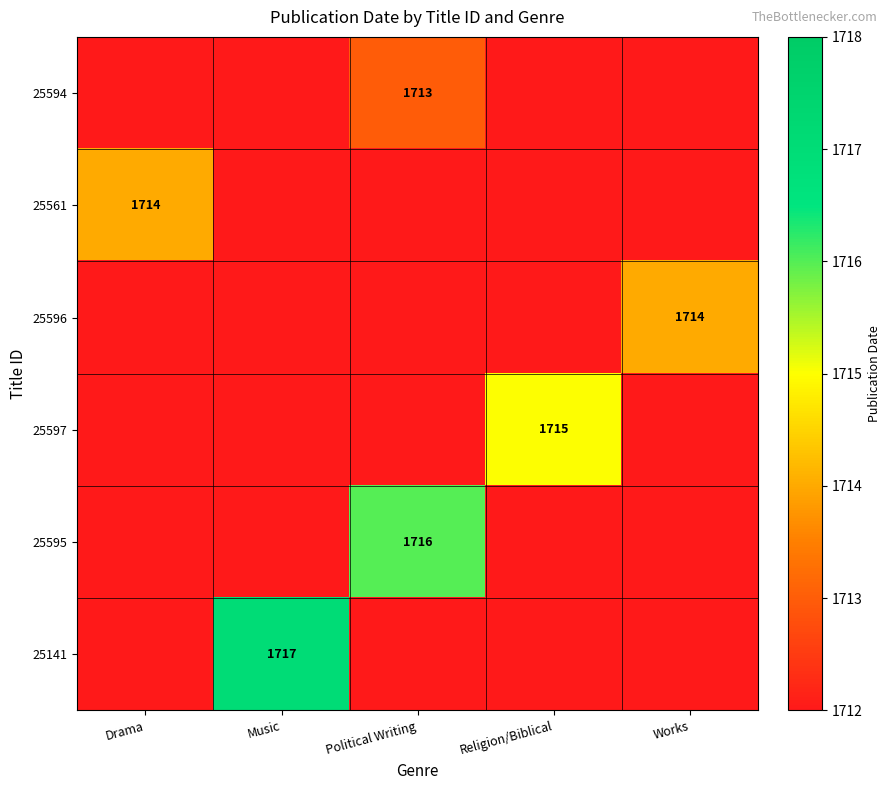

Is it true that 25596 equals 1714 at Works?

True